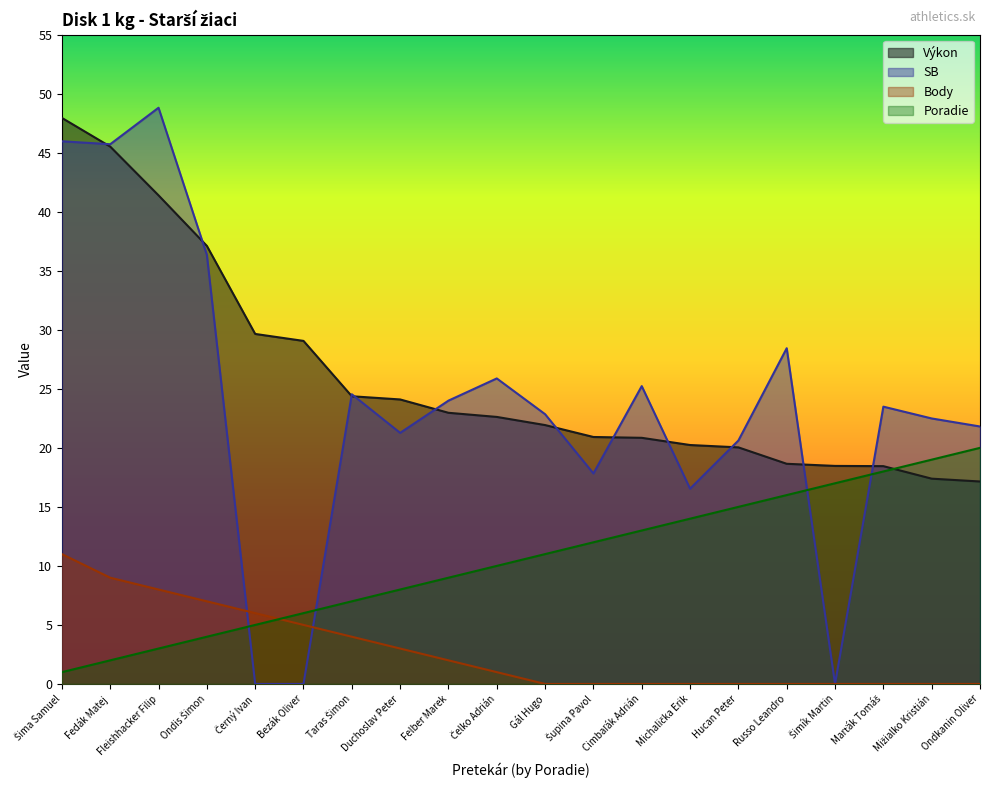

Rank the categories by Výkon value from highest to lowest.

Šima Samuel, Fedák Matej, Fleishhacker Filip, Ondis Šimon, Černý Ivan, Bezák Oliver, Taras Šimon, Duchoslav Peter, Felber Marek, Čelko Adrián, Gál Hugo, Šupina Pavol, Cimbaľák Adrián, Michalička Erik, Hucan Peter, Russo Leandro, Šimík Martin, Marťák Tomáš, Mižialko Kristián, Ondkanin Oliver